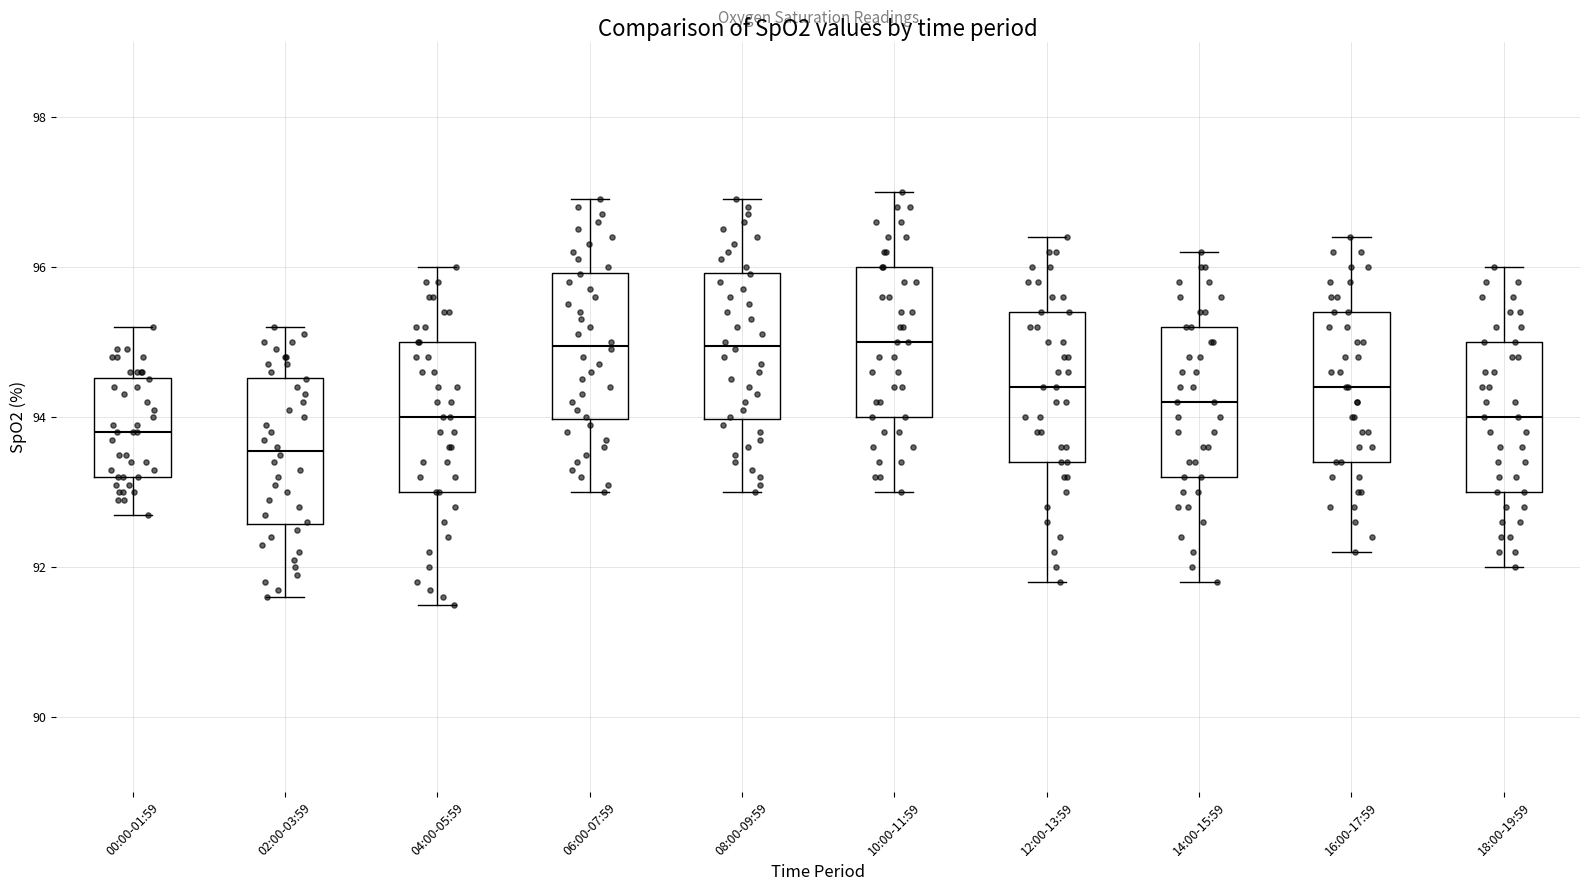

Where is the upper edge of the box for 04:00-05:59 on the y-axis? The values are not printed on the chart, so give them approximately, as read against the axis.

95.0